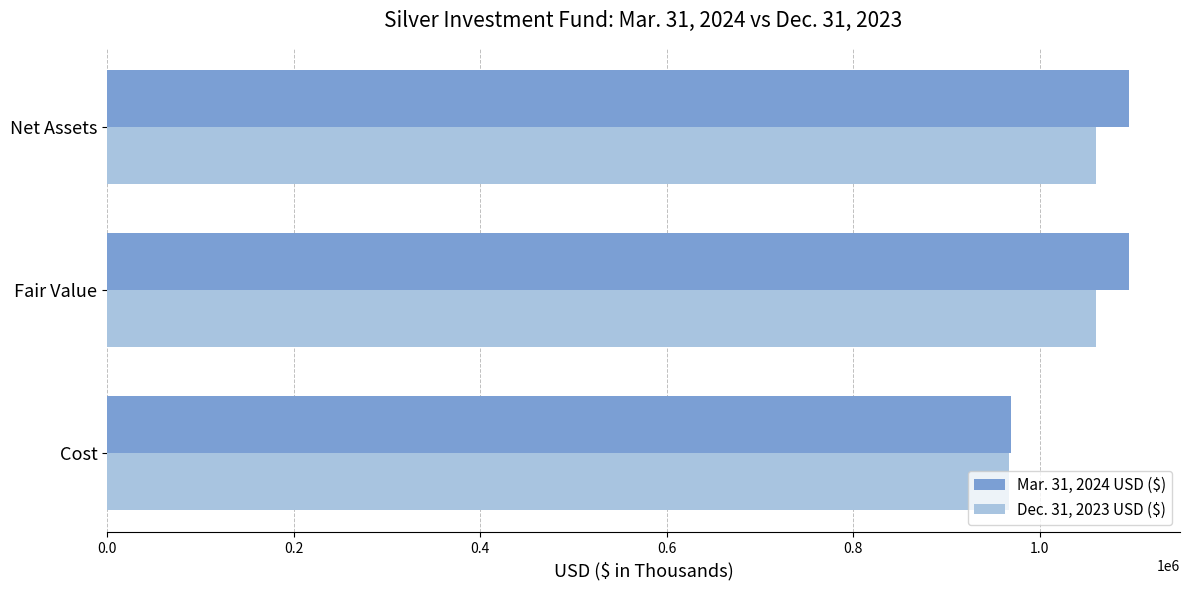

Which series changed the most between Cost and Fair Value?

Mar. 31, 2024 USD ($)